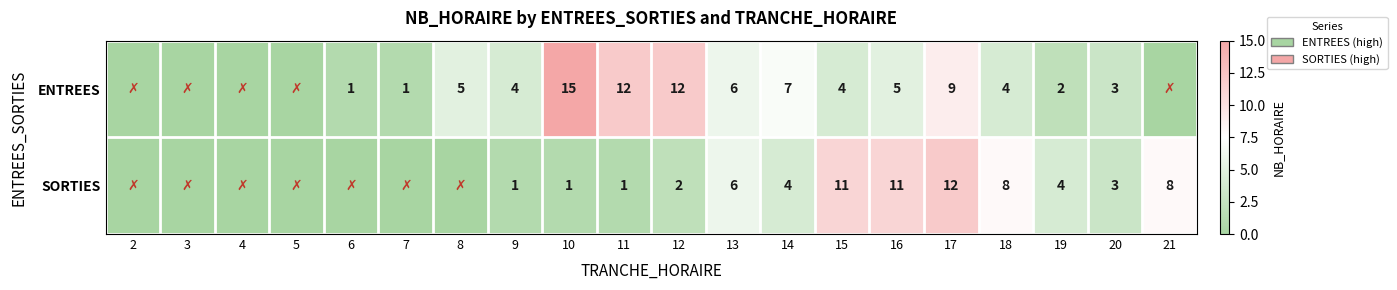

What is the difference between the highest and lowest values at 12?

10